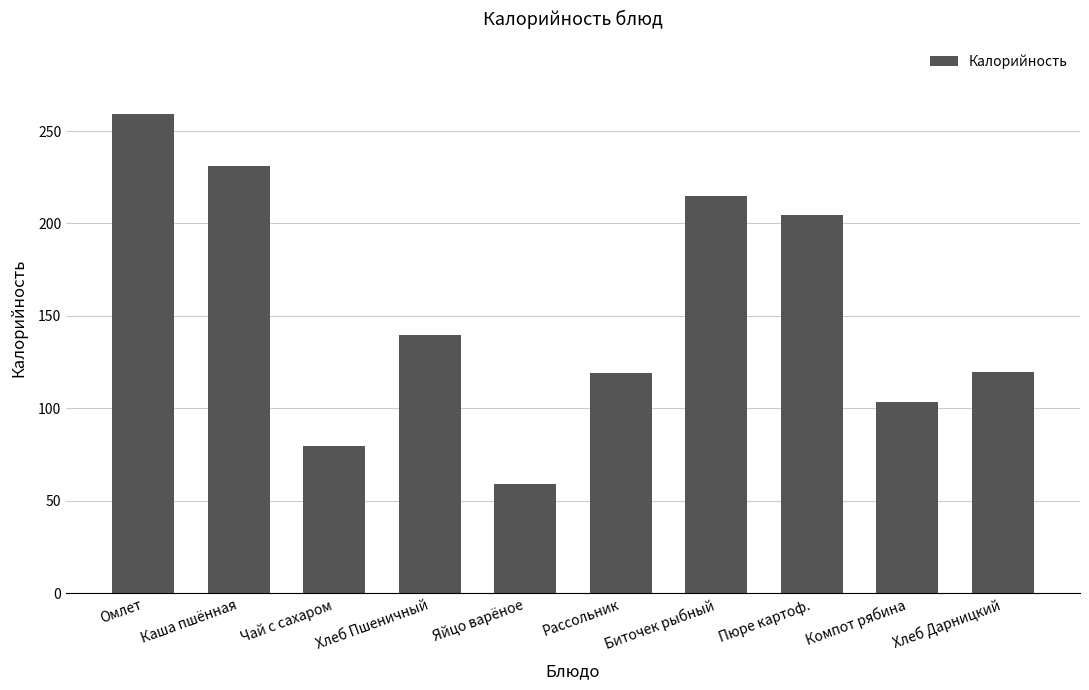

Count the number of data series in this chart.

1